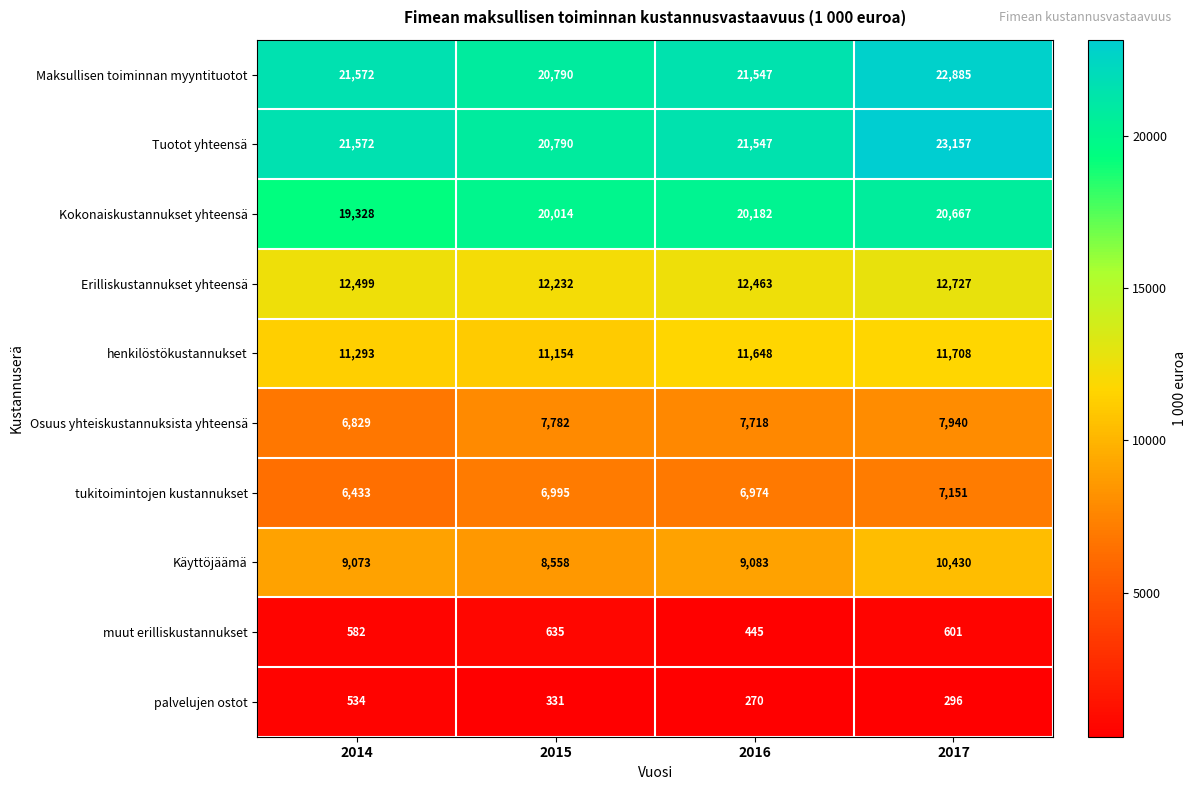

What is the average value of the henkilöstökustannukset series?

11451